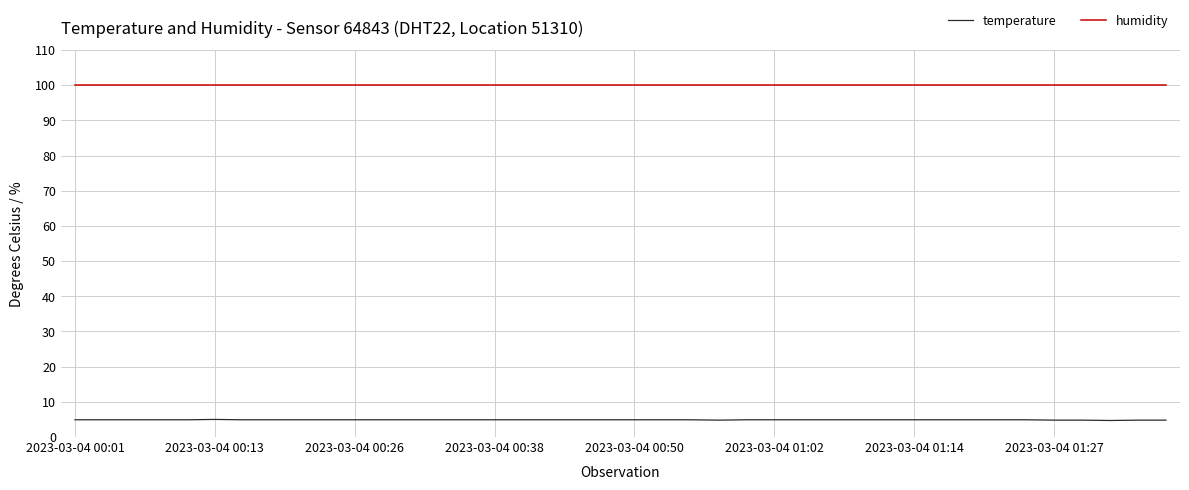

What is the smallest value displayed?

4.7